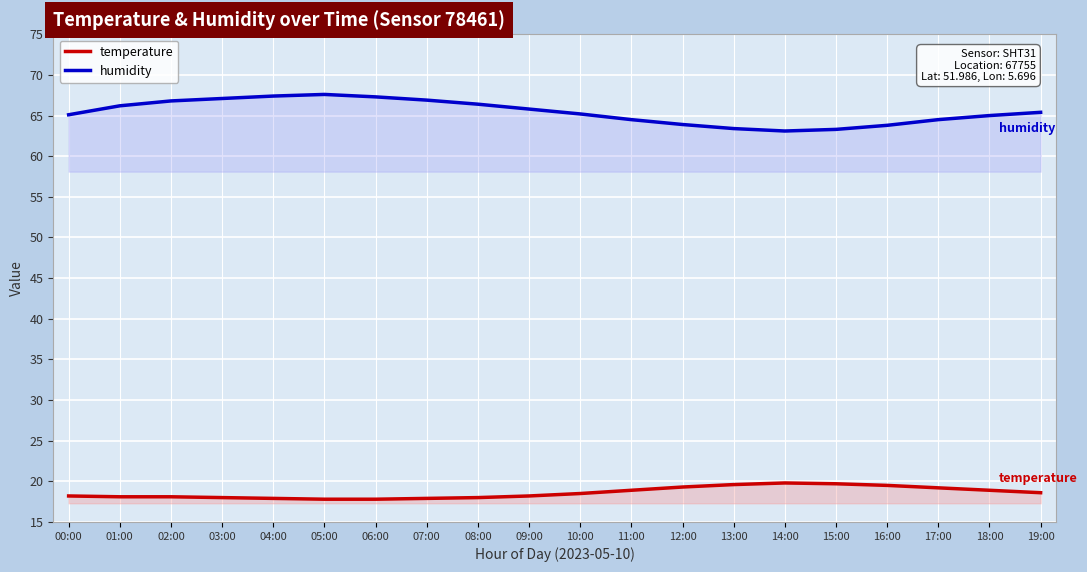

Reading left to right, list all the values displayed in this chart.

temperature: 18.2	18.1	18.1	18.0	17.9	17.8	17.8	17.9	18.0	18.2	18.5	18.9	19.3	19.6	19.8	19.7	19.5	19.2	18.9	18.6
humidity: 65.1	66.2	66.8	67.1	67.4	67.6	67.3	66.9	66.4	65.8	65.2	64.5	63.9	63.4	63.1	63.3	63.8	64.5	65.0	65.4